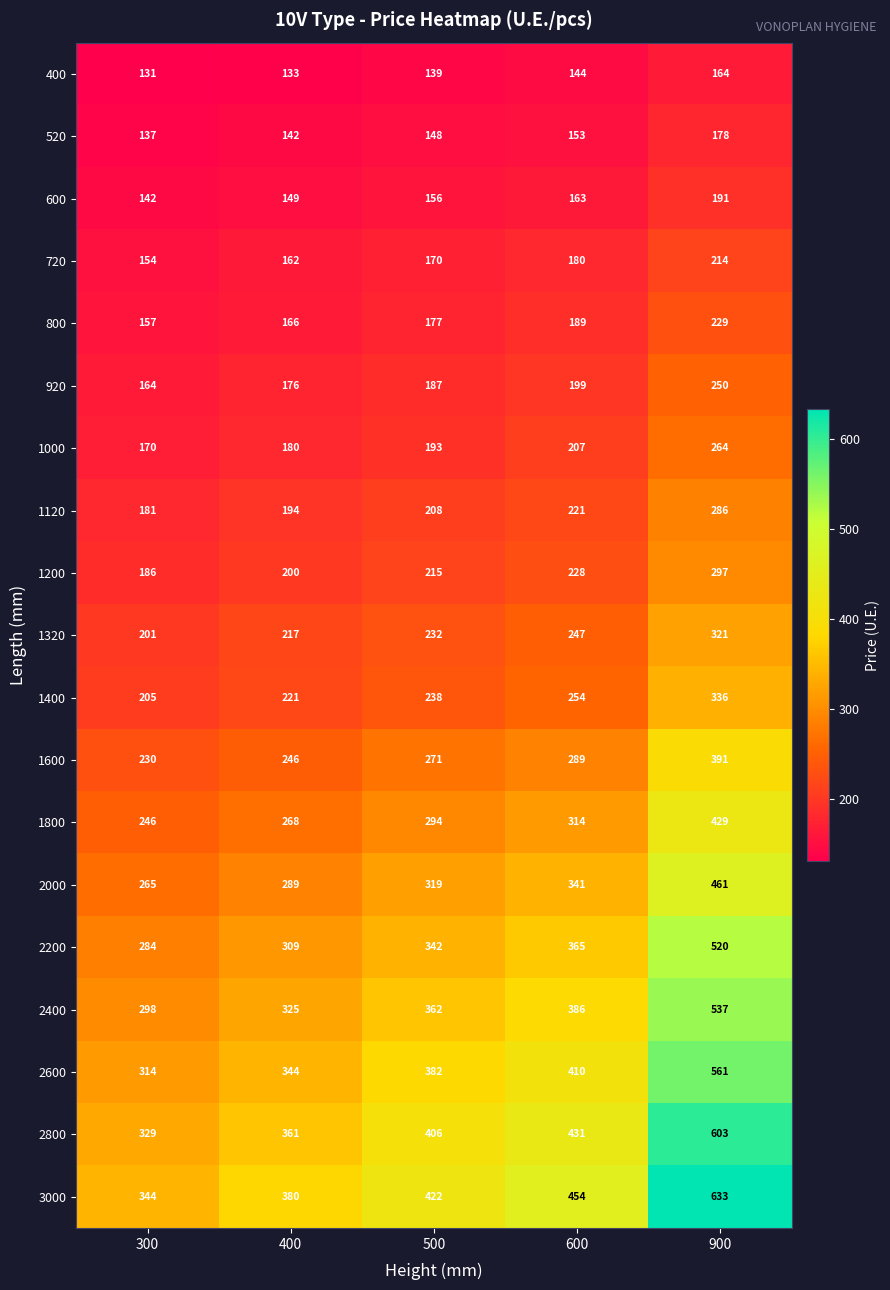

Rank the series at 300 from highest to lowest value.

3000, 2800, 2600, 2400, 2200, 2000, 1800, 1600, 1400, 1320, 1200, 1120, 1000, 920, 800, 720, 600, 520, 400